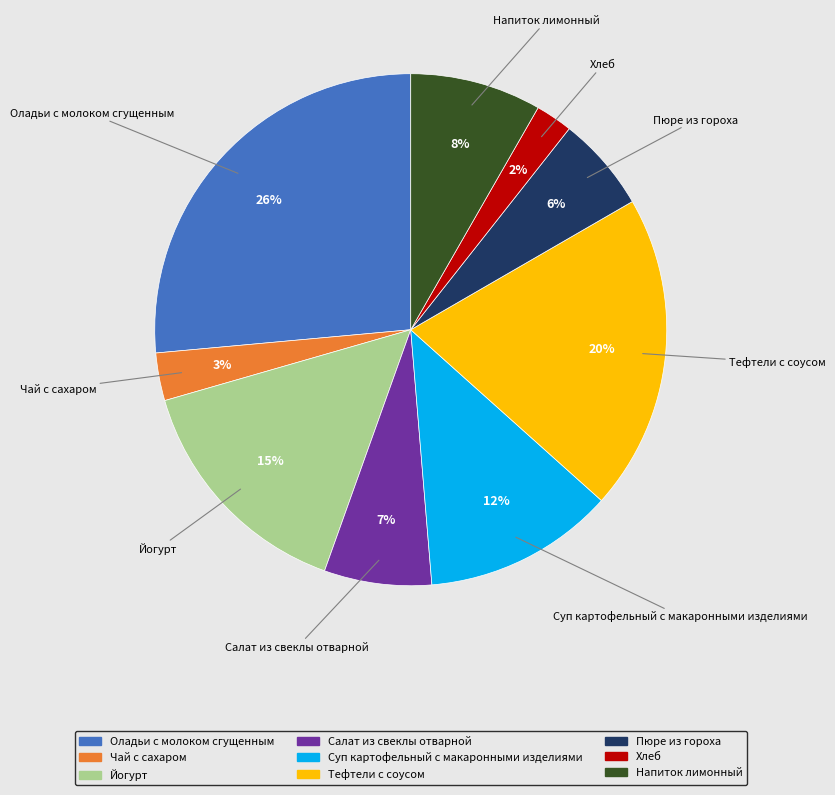

Does Пюре из гороха account for over 50% of the chart?

No